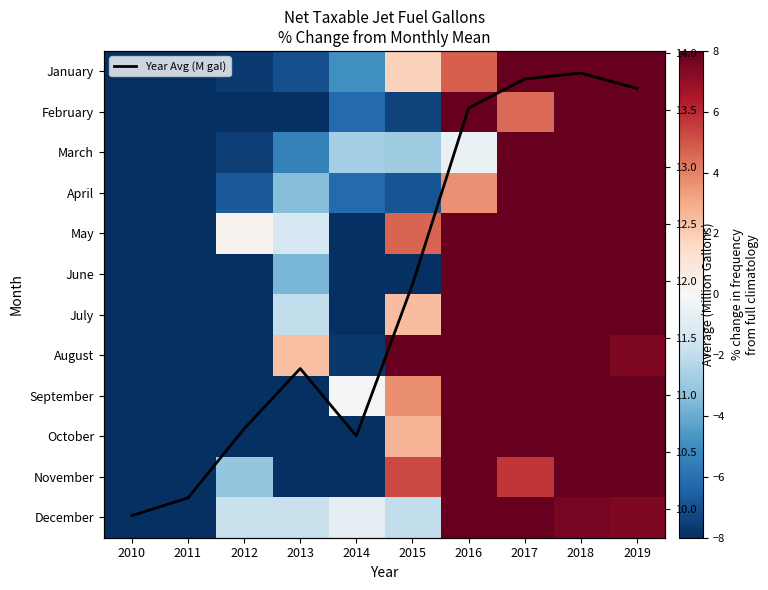

Rank the series at 2014 from lowest to highest value.

May, July, October, June, November, August, April, February, January, March, December, September, Year Avg (M gal)